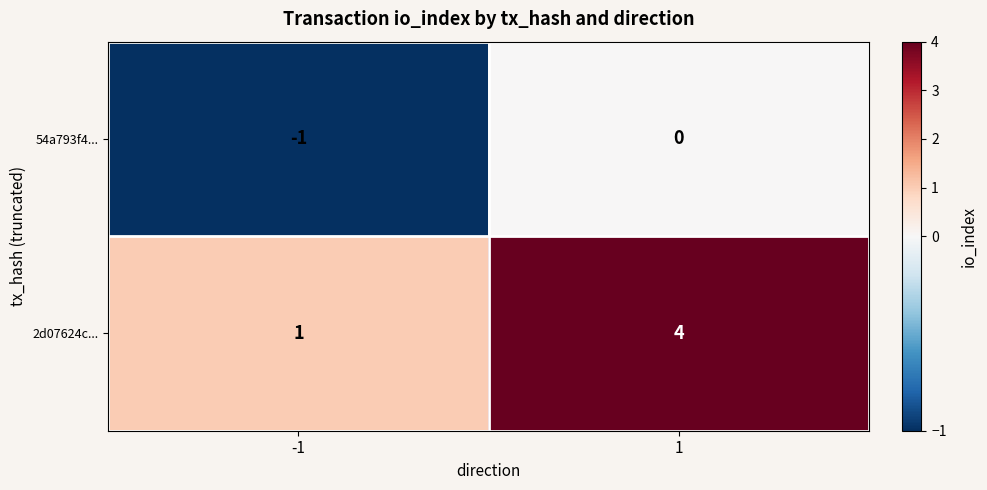

The 2d07624c... series shows 1 at -1. True or false?

True